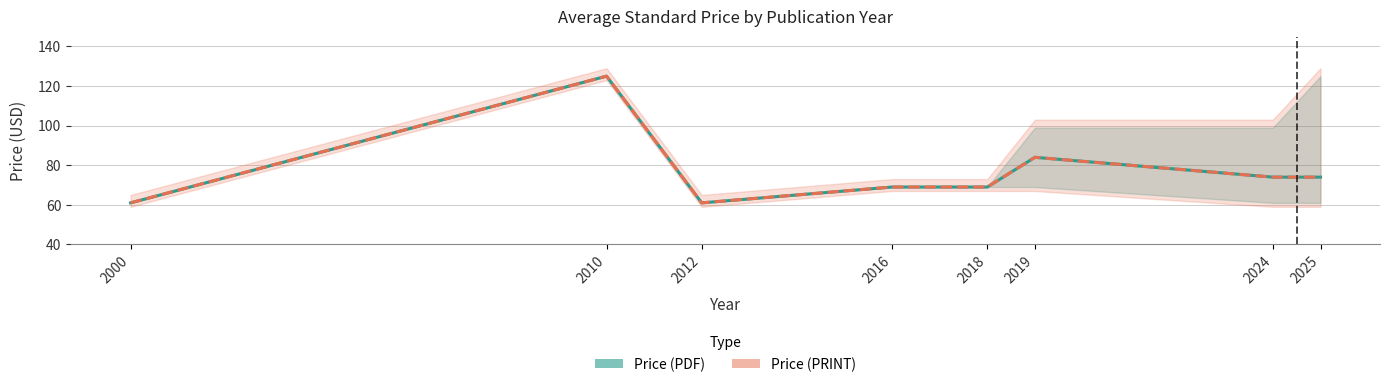

Between 2016 and 2019, which series saw the biggest shift?

Price (PDF)